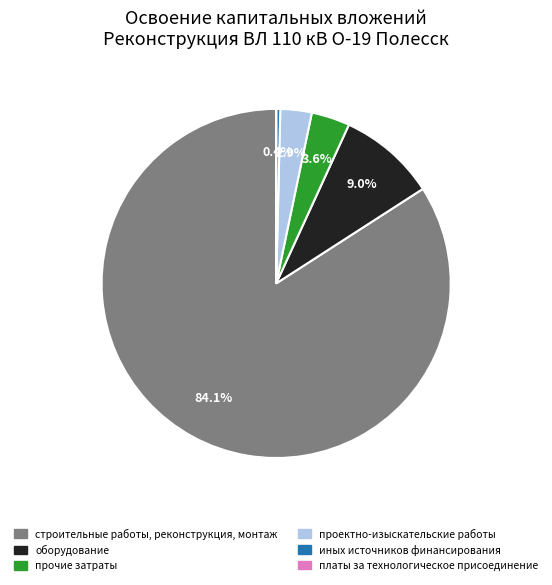

Which category has the biggest portion of the pie?

строительные работы, реконструкция, монтаж